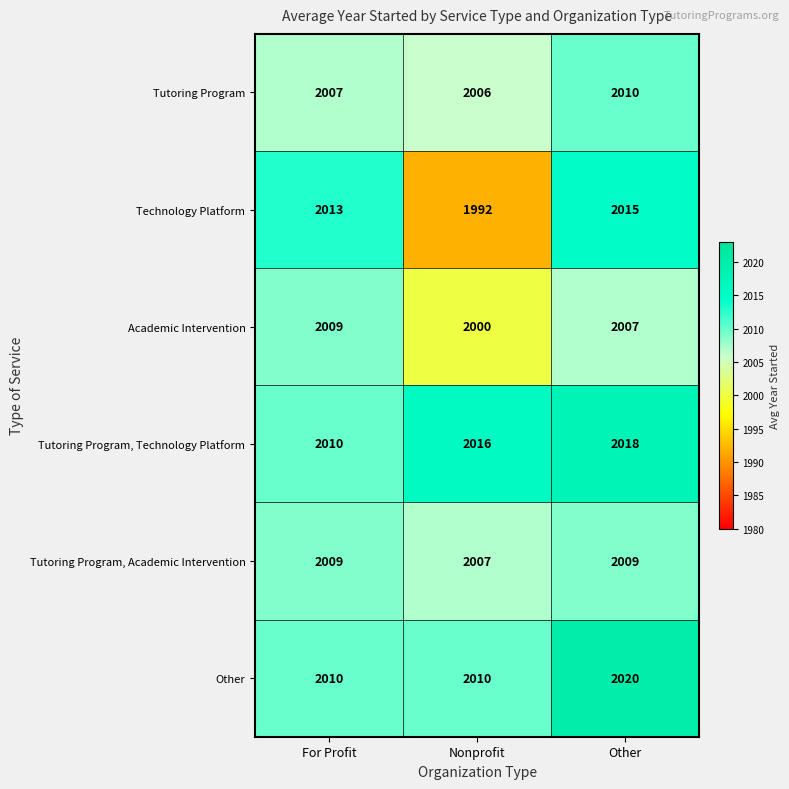

What is the sum of the Tutoring Program, Academic Intervention values at For Profit and Other?

4018